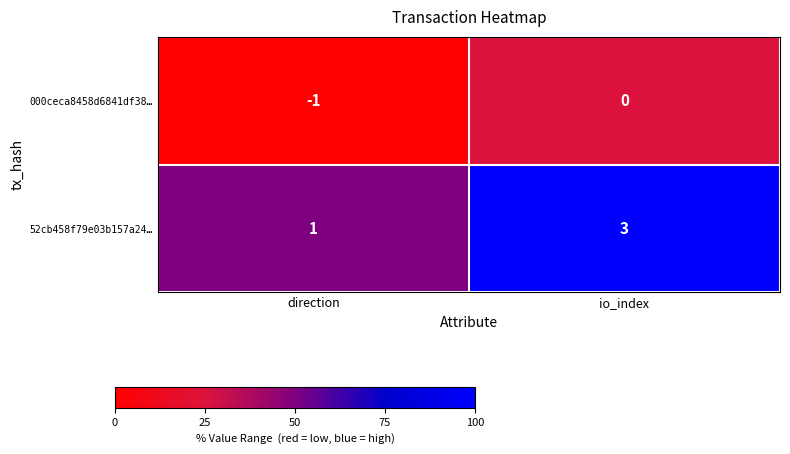

Reading right to left, transcribe all the data shown in this chart.

000ceca8458d6841df38…: io_index=0	direction=-1
52cb458f79e03b157a24…: io_index=3	direction=1